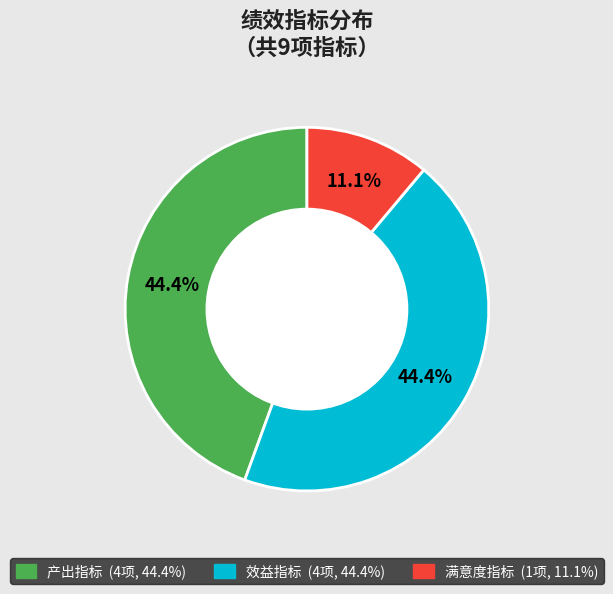

The 满意度指标 slice represents 11% of the pie. True or false?

True